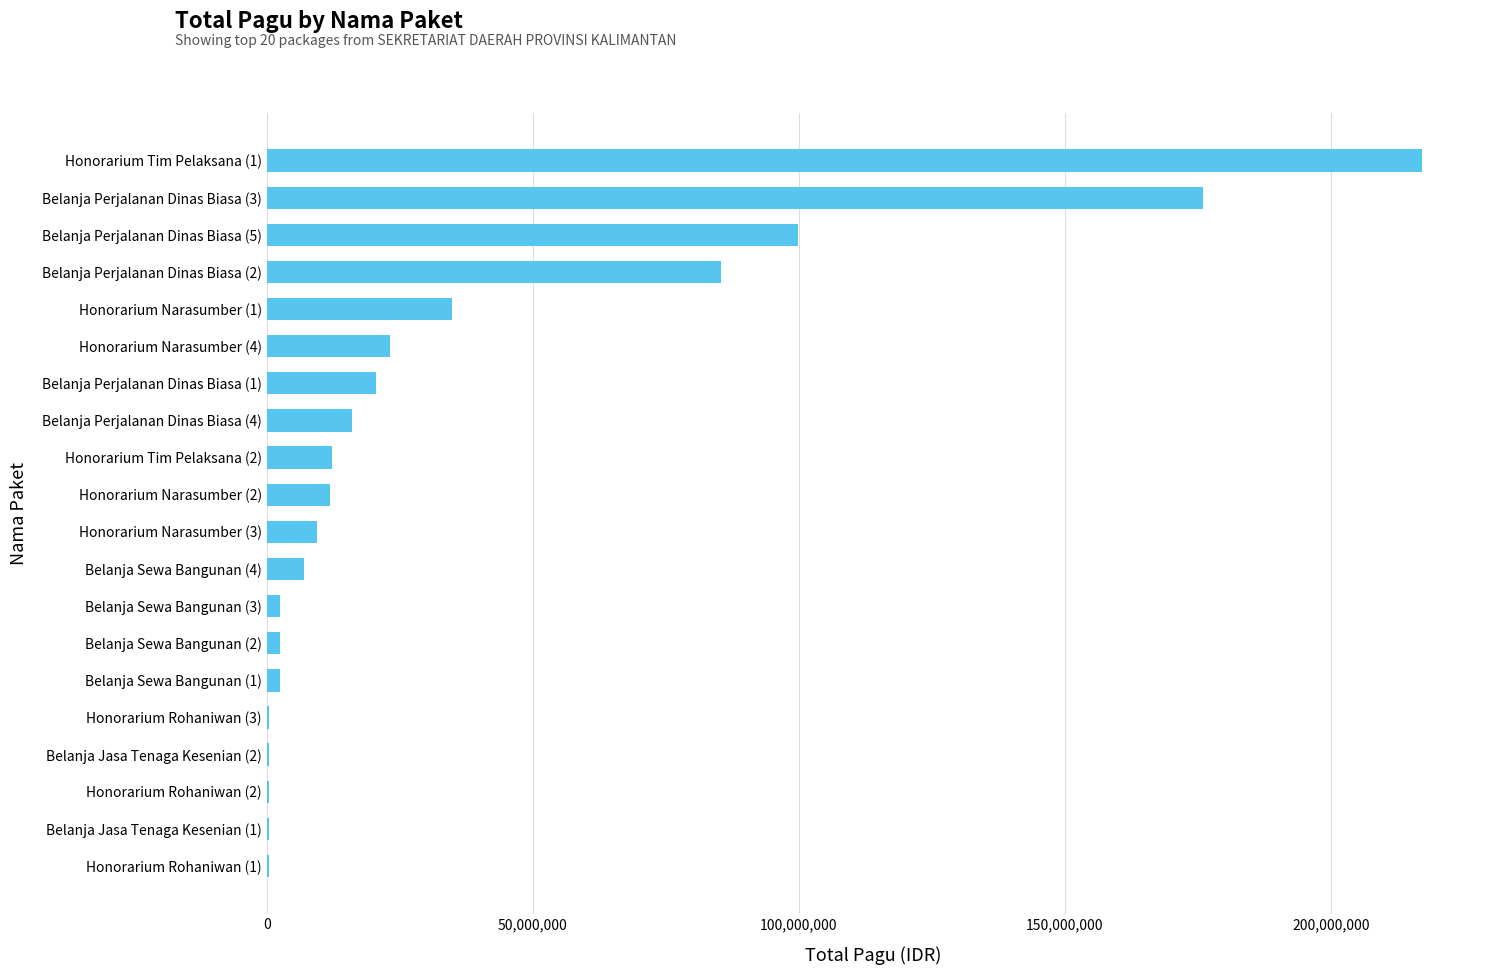

Between Belanja Perjalanan Dinas Biasa (2) and Belanja Perjalanan Dinas Biasa (1), which is larger?

Belanja Perjalanan Dinas Biasa (2)